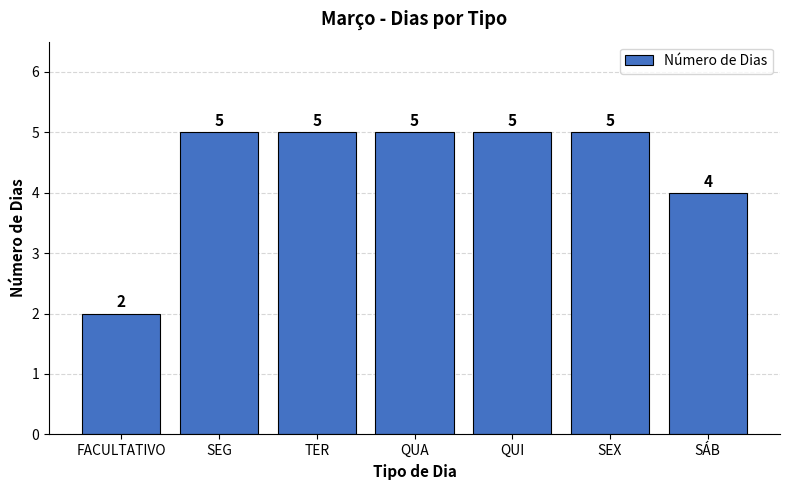

Are the bars horizontal?

No